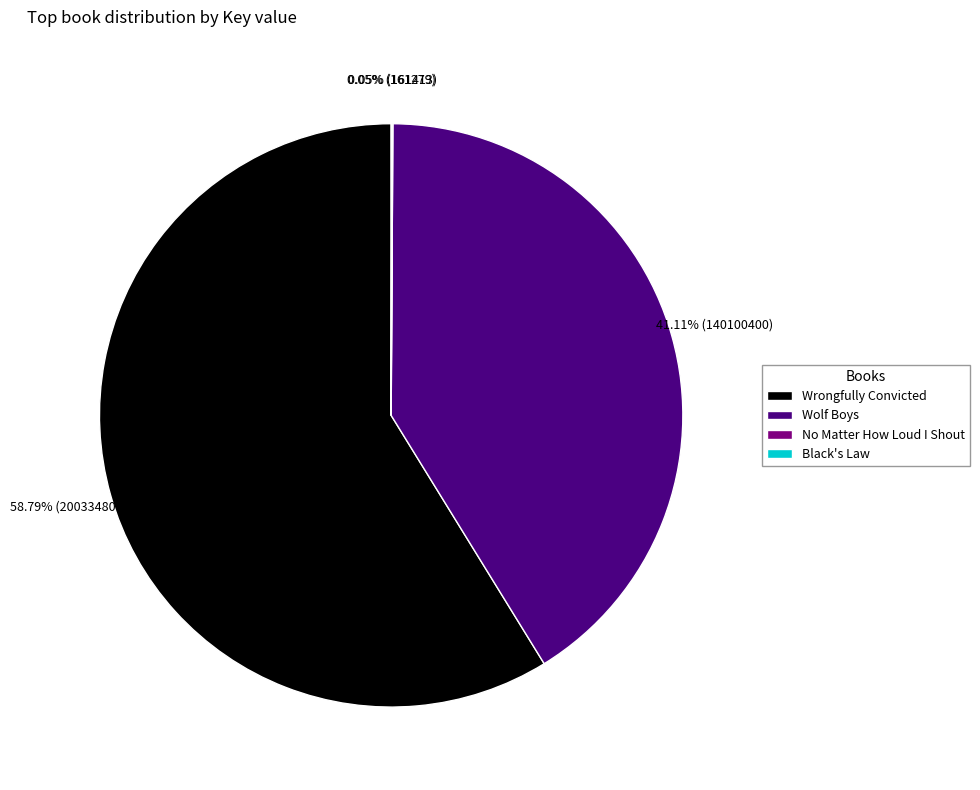

Which has a higher value, Wrongfully Convicted or Wolf Boys?

Wrongfully Convicted